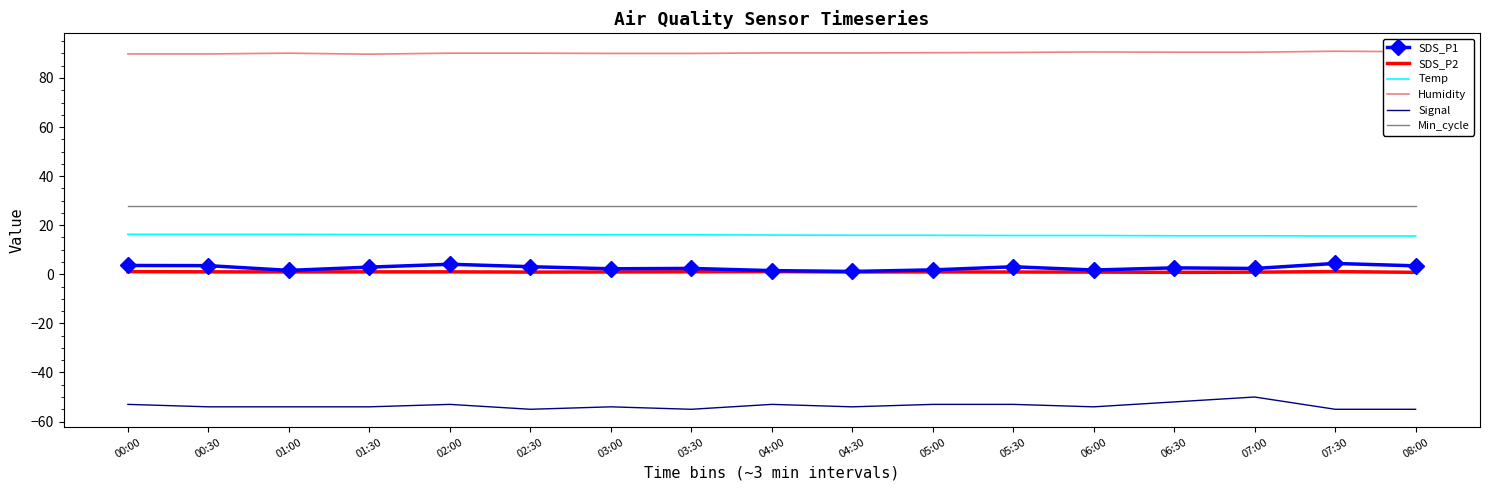

What is the smallest value displayed?

-55.0